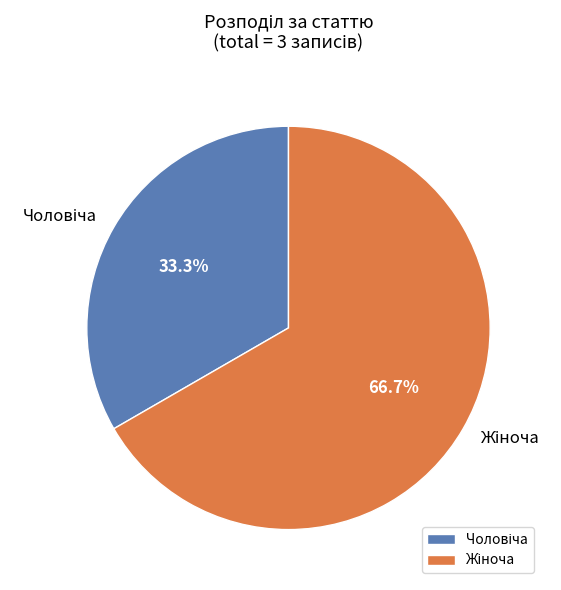

Is there a majority slice in this chart?

Yes